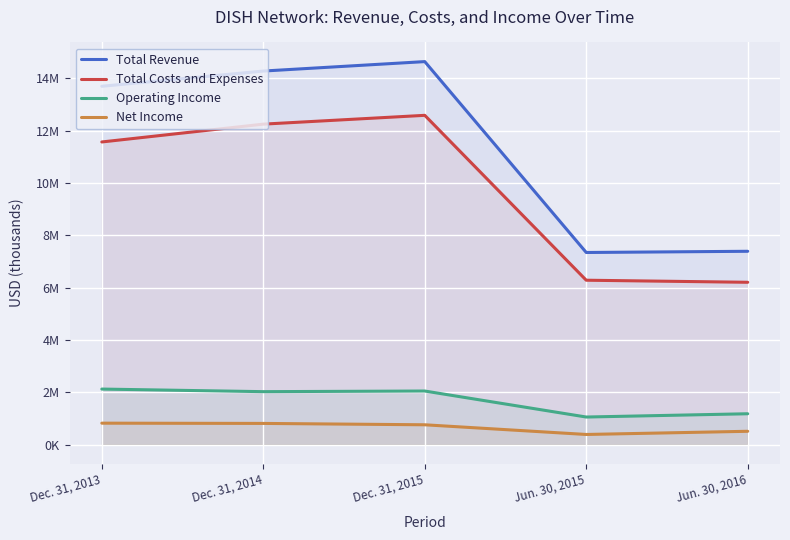

What are all the series names shown in the legend?

Total Revenue, Total Costs and Expenses, Operating Income, Net Income